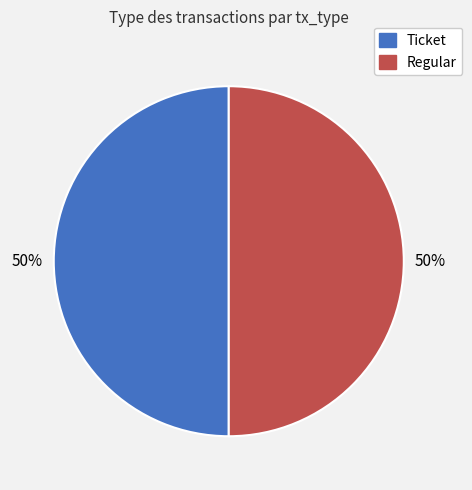

How many segments does this pie chart have?

2